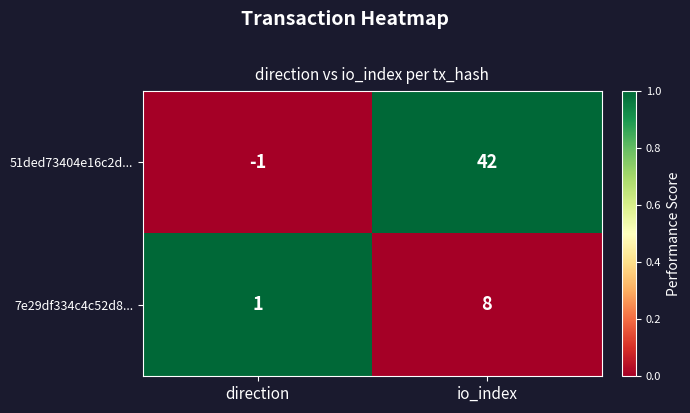

Which series has the largest range (max minus min)?

51ded73404e16c2d...